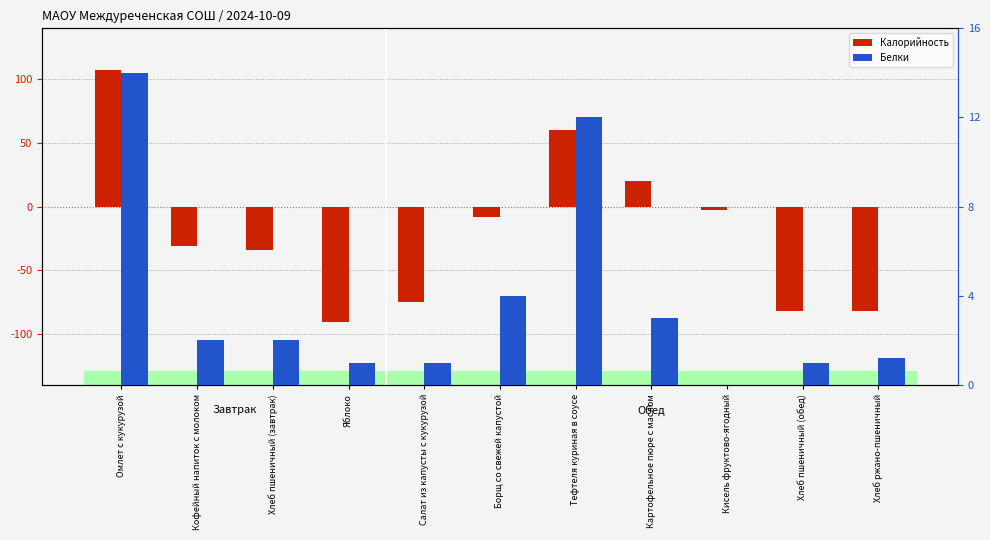

Which category has the highest value in the Белки series?

Омлет с кукурузой